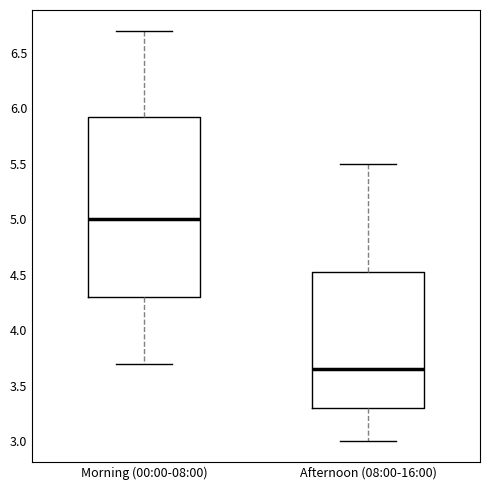

Reading left to right, transcribe this box plot: for each box, give where its median line is, the range the box spans, and where its two whiskers end, as read against the y-axis. The values are not printed on the chart, so give them approximately, as read against the axis.

Morning (00:00-08:00): median 5.00, box 4.30 to 5.95, whiskers 3.70 to 6.70
Afternoon (08:00-16:00): median 3.65, box 3.30 to 4.55, whiskers 3.00 to 5.50